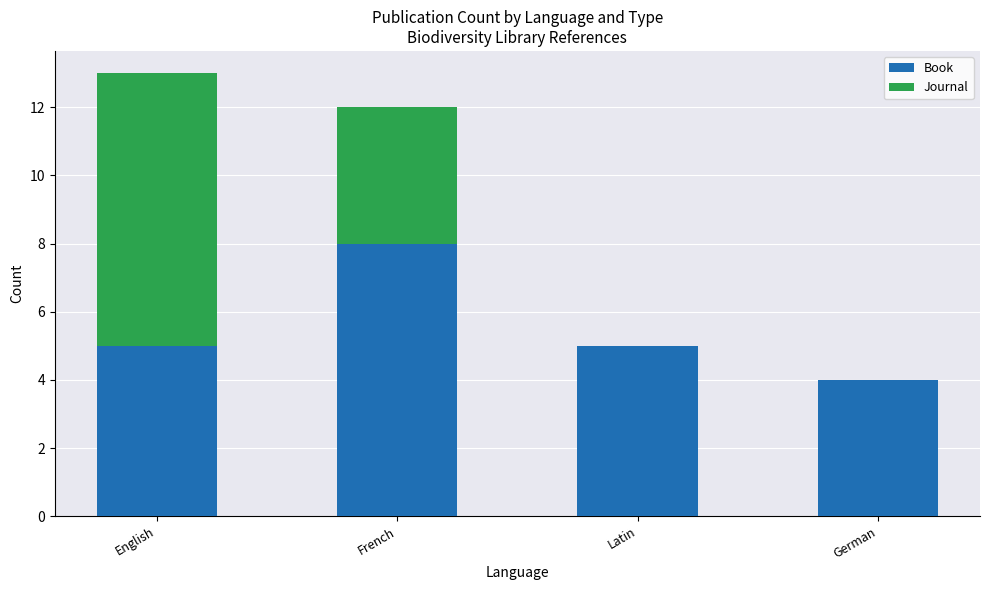

What is the total value across all series at French?

12